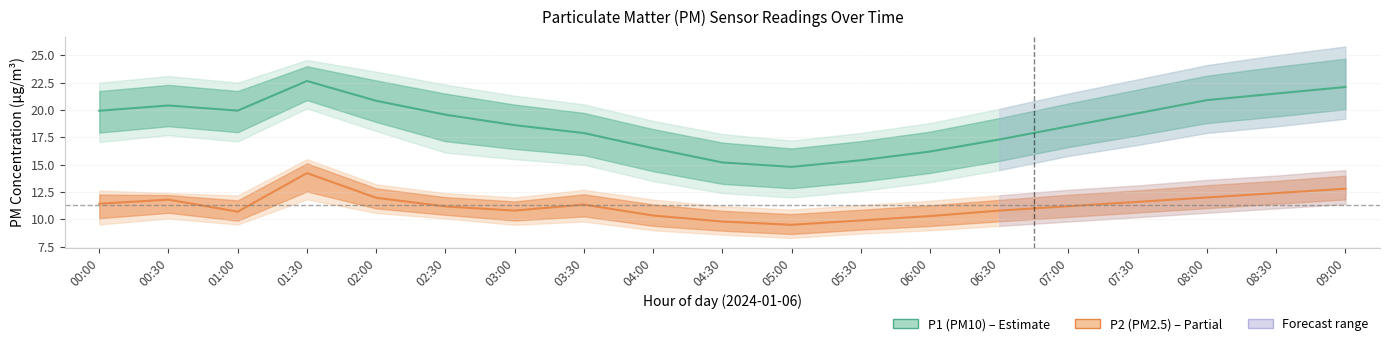

What position from the right is 02:00?

15